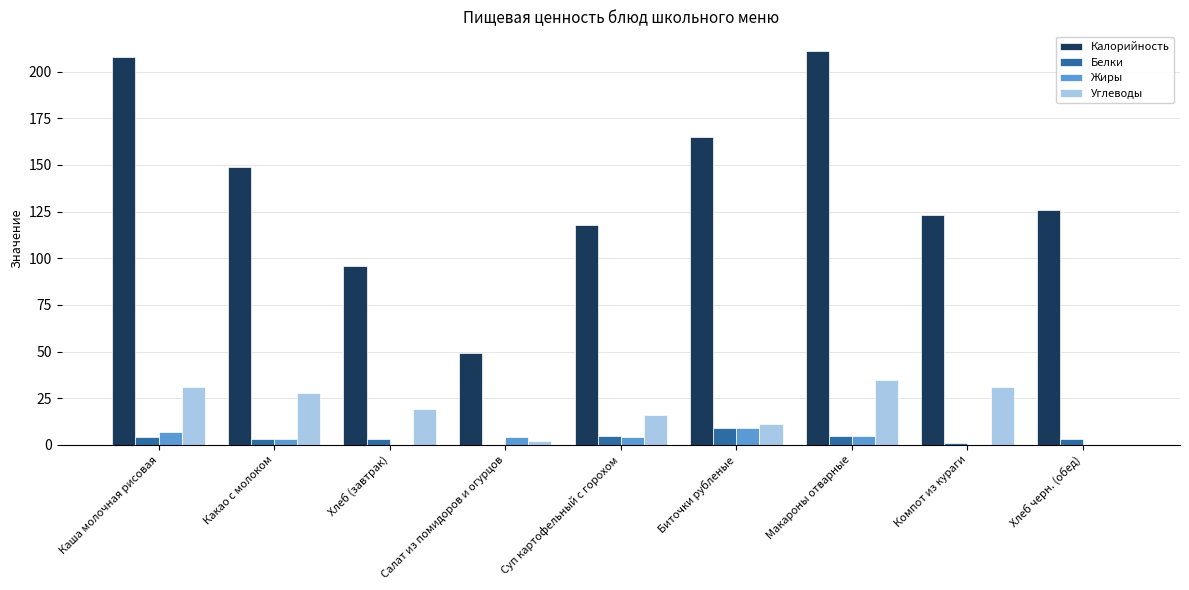

Which series changed the most between Компот из кураги and Хлеб черн. (обед)?

Углеводы